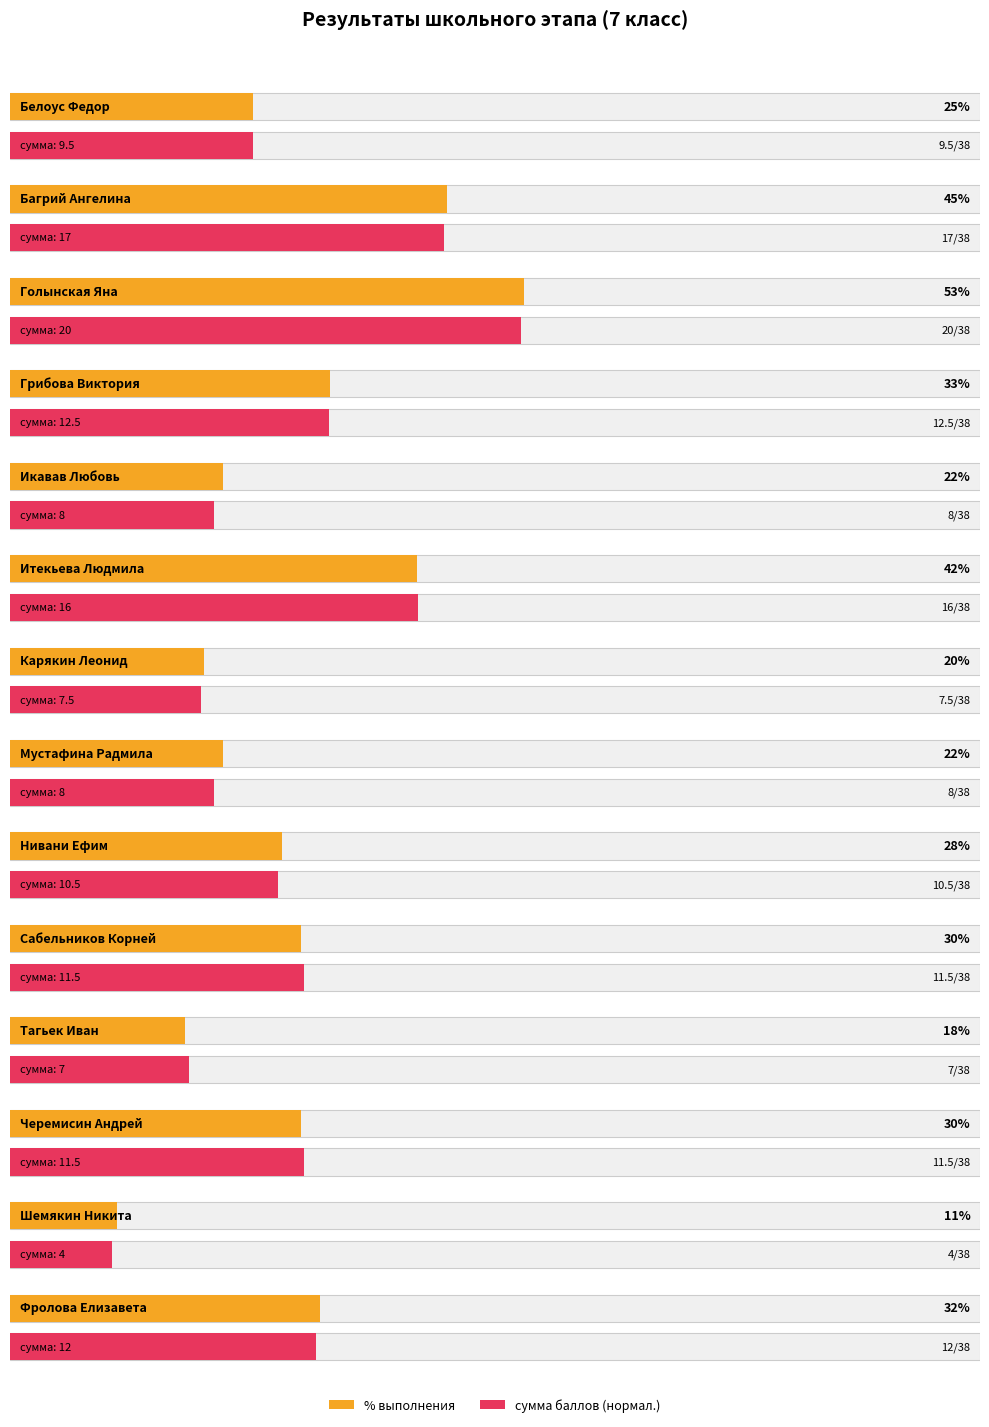

Rank the series by their average value, from highest to lowest.

% выполнения, сумма баллов